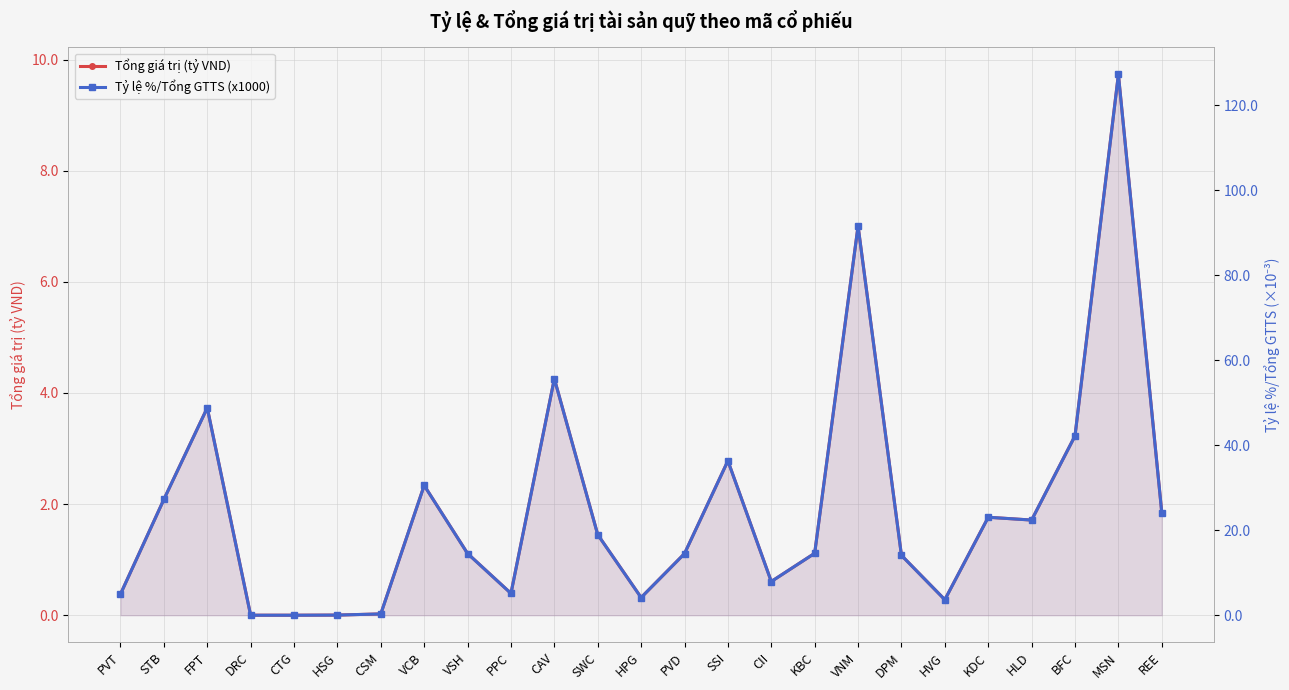

Reading left to right, list all the values displayed in this chart.

Tổng giá trị (tỷ VND): 0.4	2.1	3.7	0.0	0.0	0.0	0.0	2.3	1.1	0.4	4.3	1.4	0.3	1.1	2.8	0.6	1.1	7.0	1.1	0.3	1.8	1.7	3.2	9.7	1.8
Tỷ lệ %/Tổng GTTS (x1000): 5.0	27.3	48.8	0.0	0.0	0.0	0.3	30.6	14.5	5.1	55.7	19.0	4.2	14.5	36.3	7.9	14.6	91.6	14.1	3.7	23.1	22.4	42.2	127.3	24.1